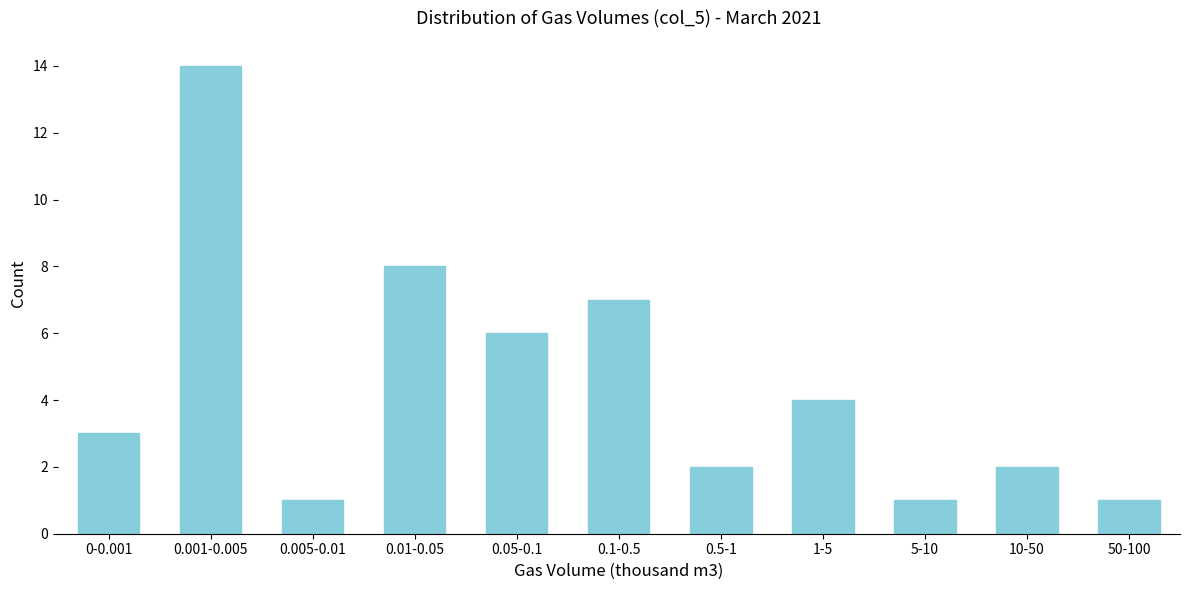

Reading left to right, what are all the values shown in this chart?

0-0.001=3	0.001-0.005=14	0.005-0.01=1	0.01-0.05=8	0.05-0.1=6	0.1-0.5=7	0.5-1=2	1-5=4	5-10=1	10-50=2	50-100=1